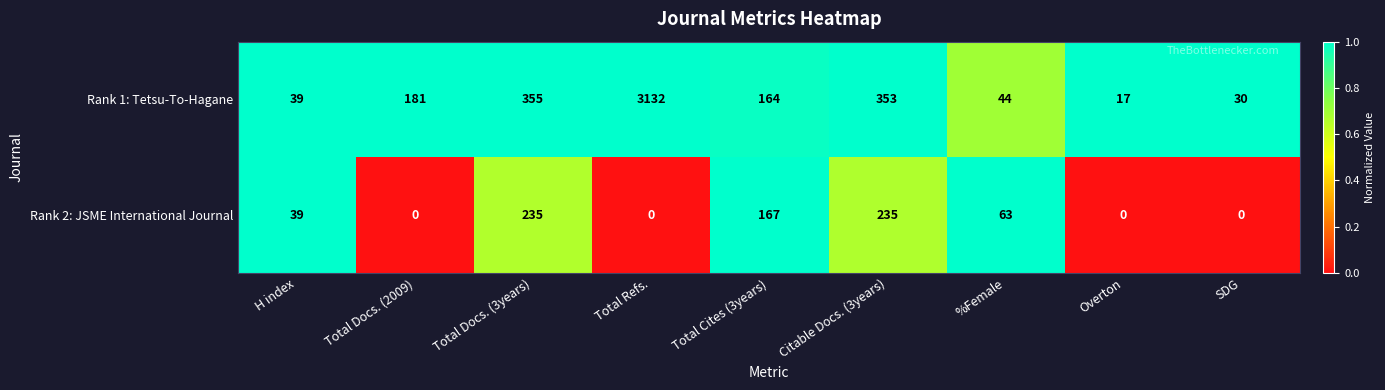

True or false: Rank 2: JSME International Journal has a value of -151 at SDG.

False